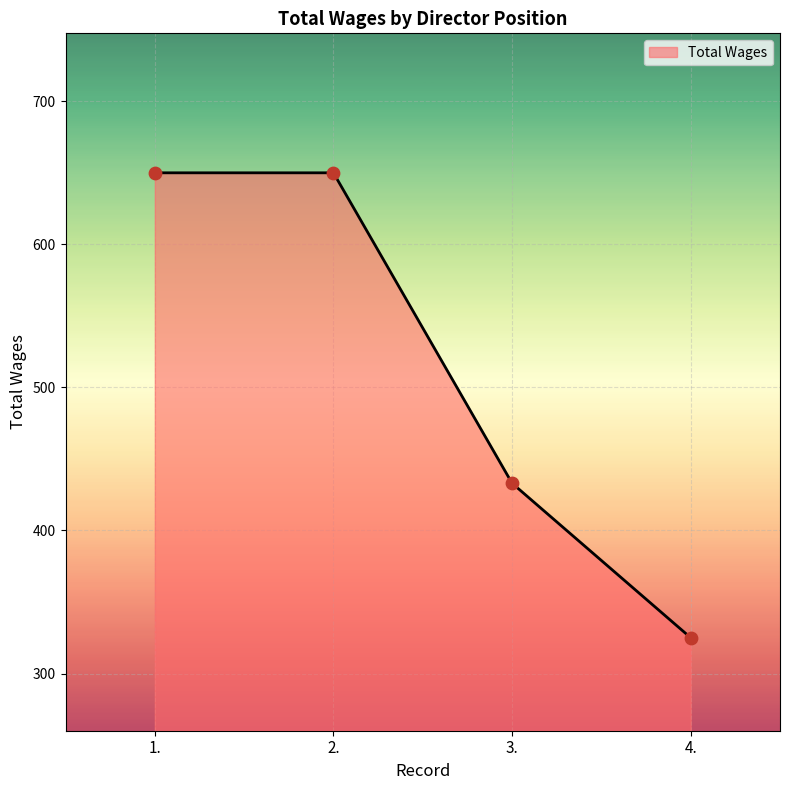

What is the change in value from 2. to 4.?

-325